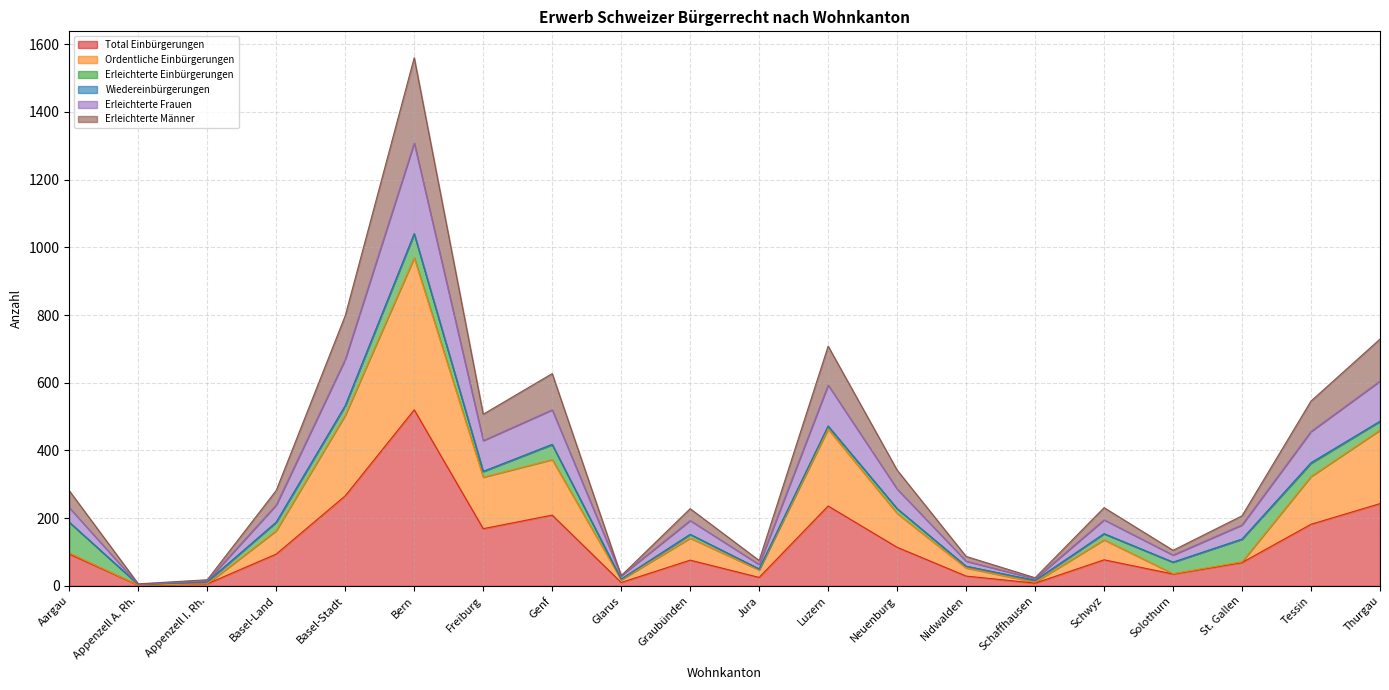

Is the value of Erleichterte Männer at Basel-Land greater than the value of Ordentliche Einbürgerungen at Neuenburg?

No